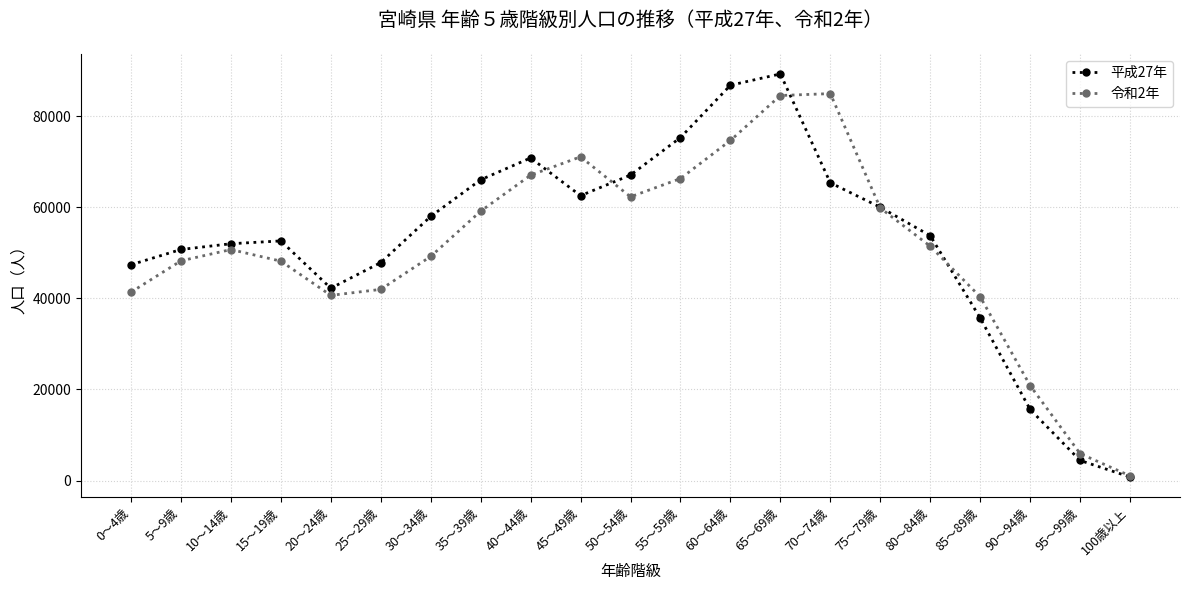

What are all the series names shown in the legend?

平成27年, 令和2年